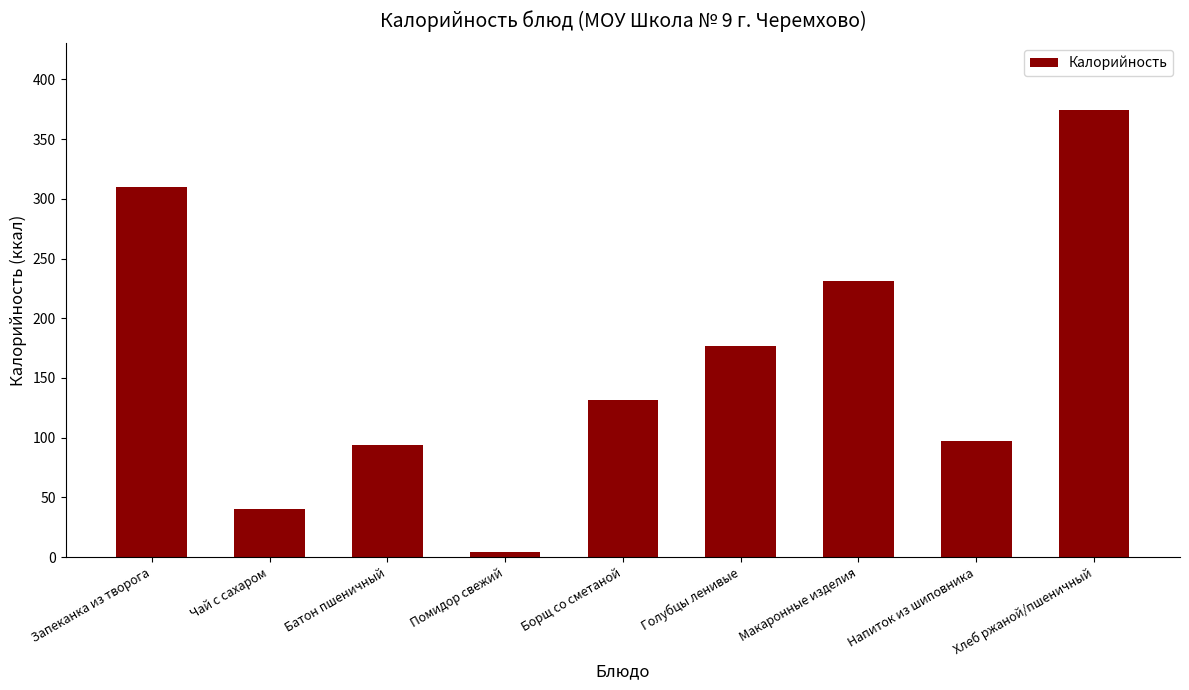

What is the sum of the values at Напиток из шиповника and Голубцы ленивые?

274.5